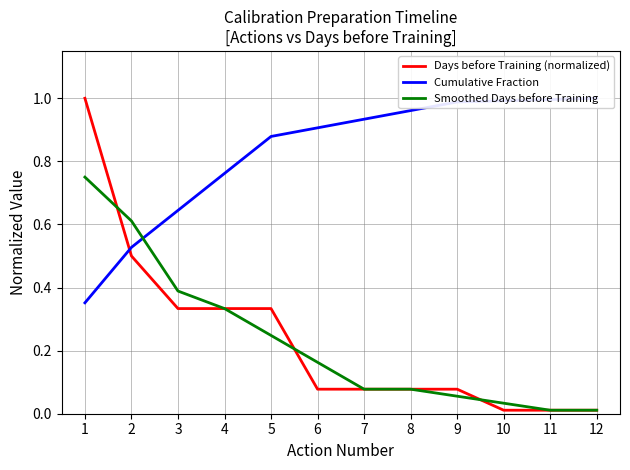

How many times do Smoothed Days before Training and Days before Training (normalized) cross each other?

3